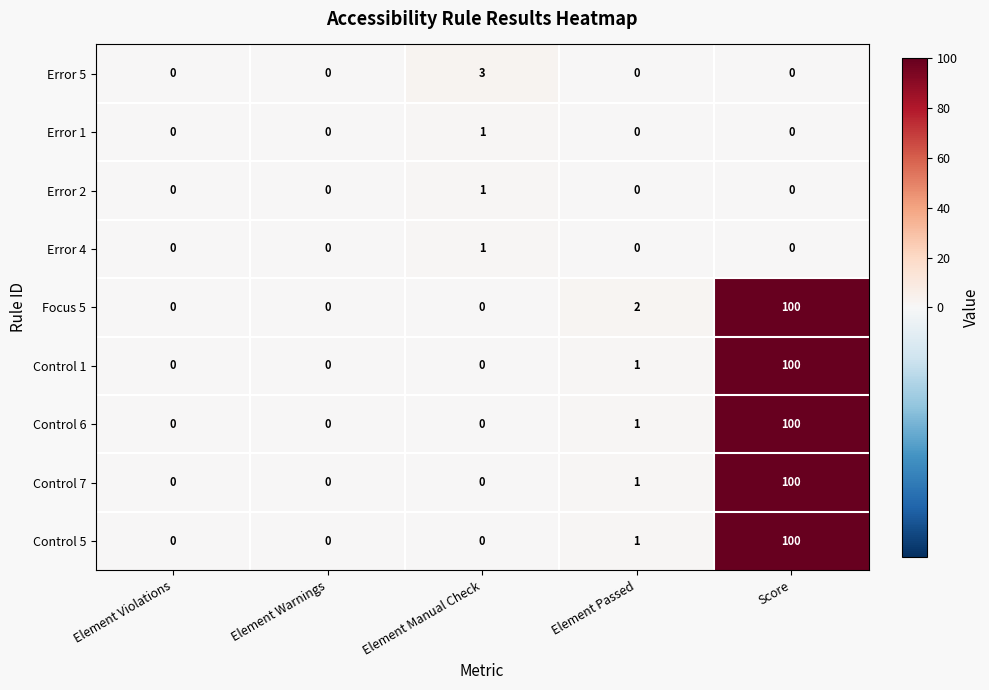

What is the maximum value shown in the chart?

100